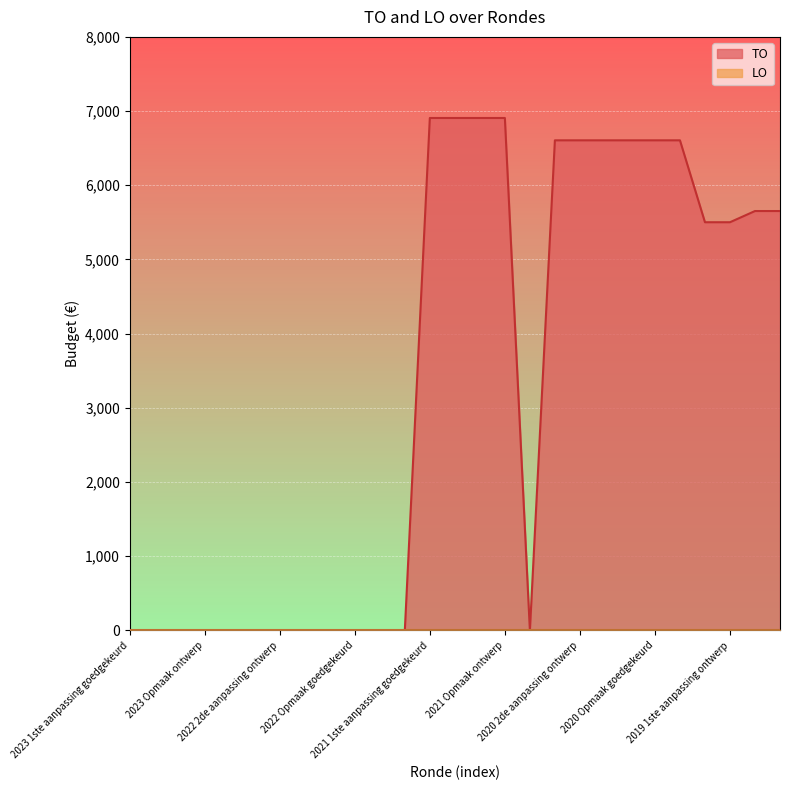

What is the maximum value for TO?

6907